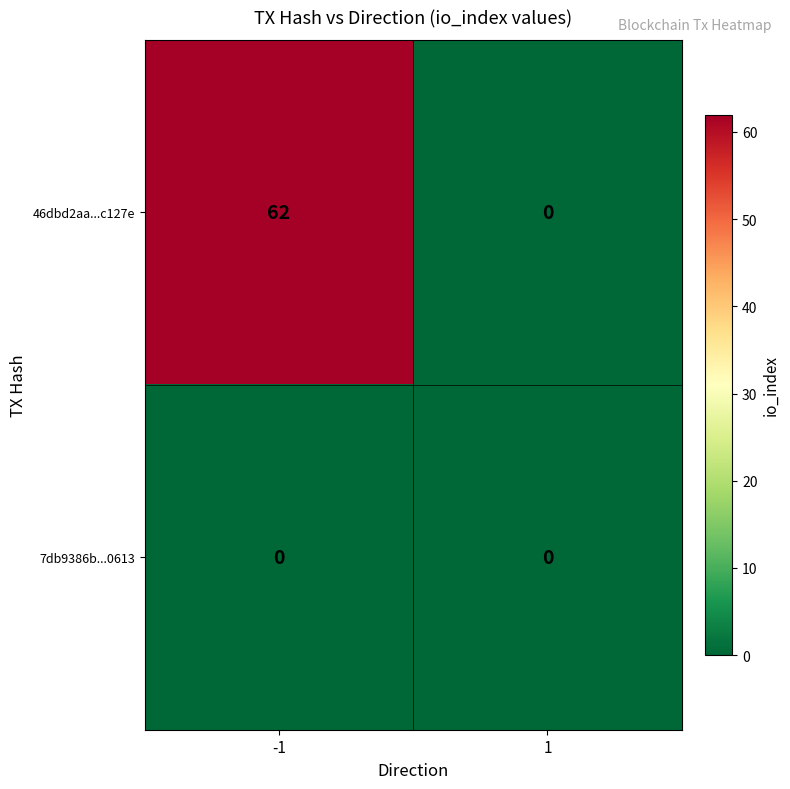

True or false: 7db9386b...0613 has a value of 0 at -1.

True